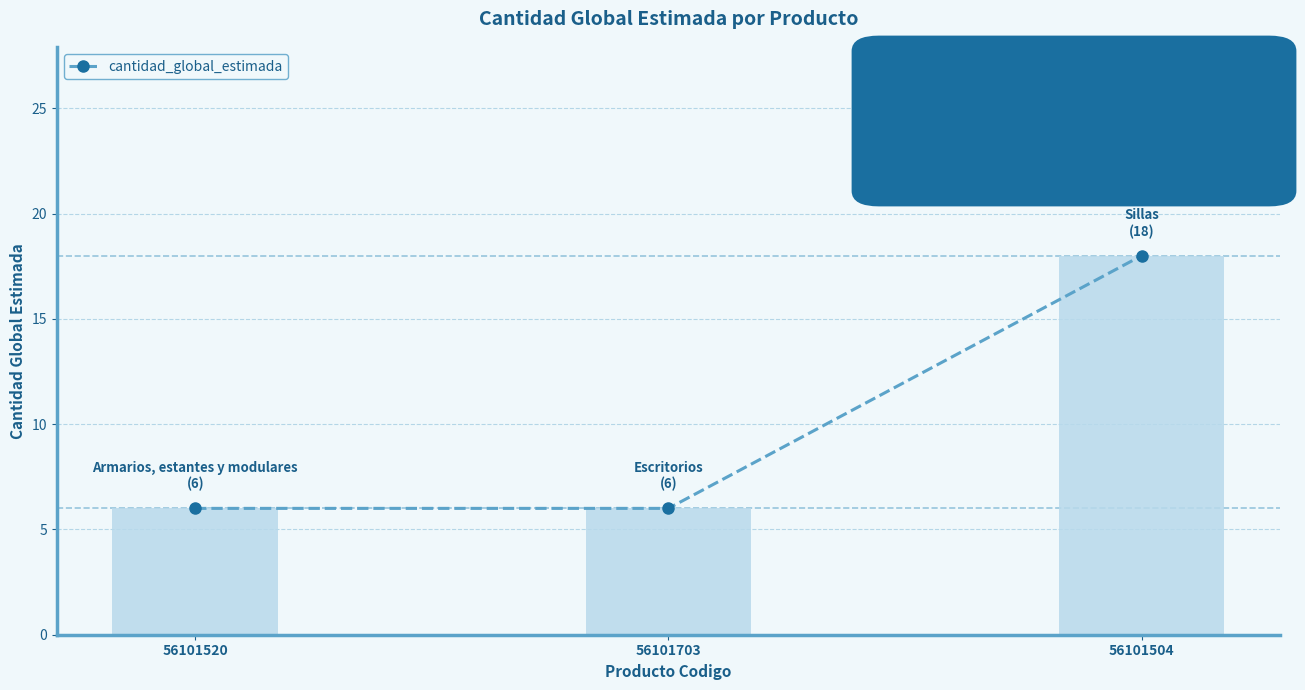

What position from the right is 56101520?

3